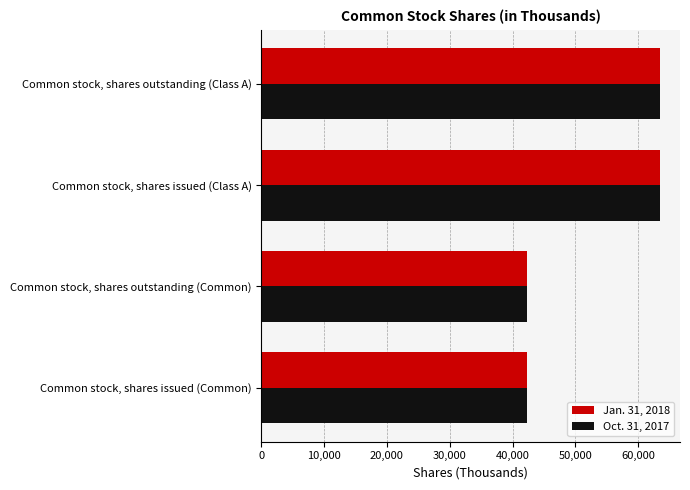

What is the average value of the Oct. 31, 2017 series?

52801